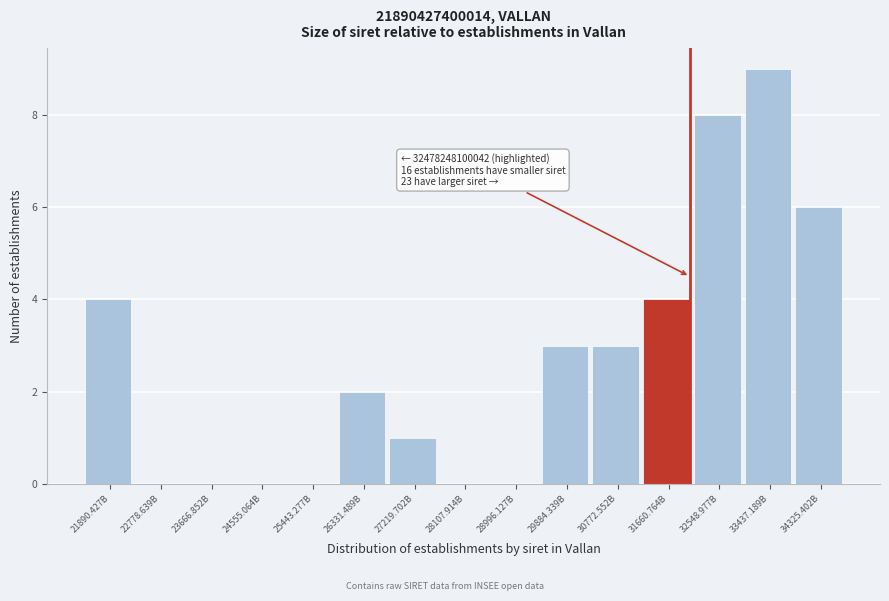

Reading right to left, what are all the values shown in this chart?

34325.402B=6	33437.189B=9	32548.977B=8	31660.764B=4	30772.552B=3	29884.339B=3	28996.127B=0	28107.914B=0	27219.702B=1	26331.489B=2	25443.277B=0	24555.064B=0	23666.852B=0	22778.639B=0	21890.427B=4